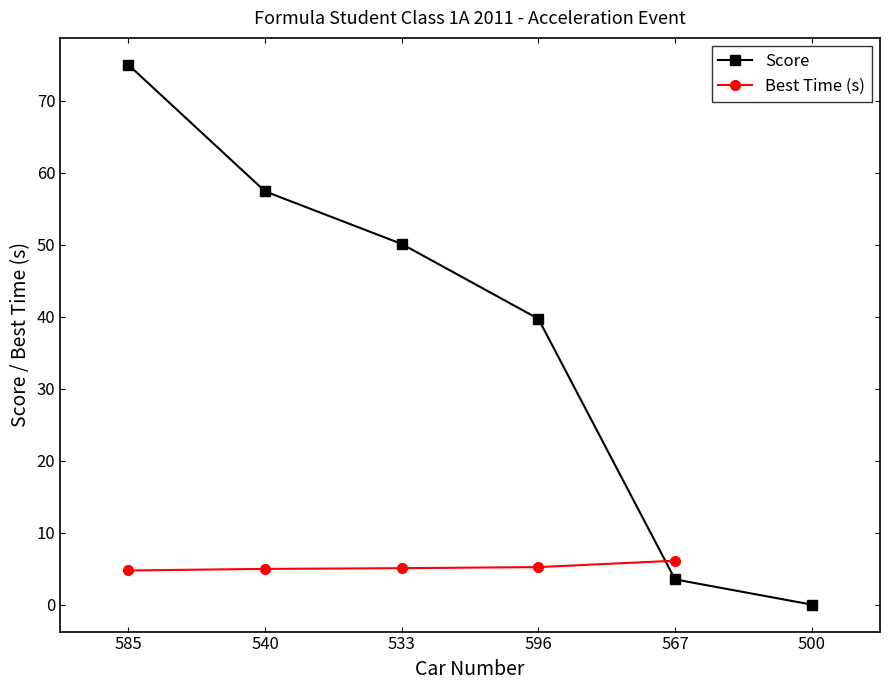

Which series has the largest range (max minus min)?

Score